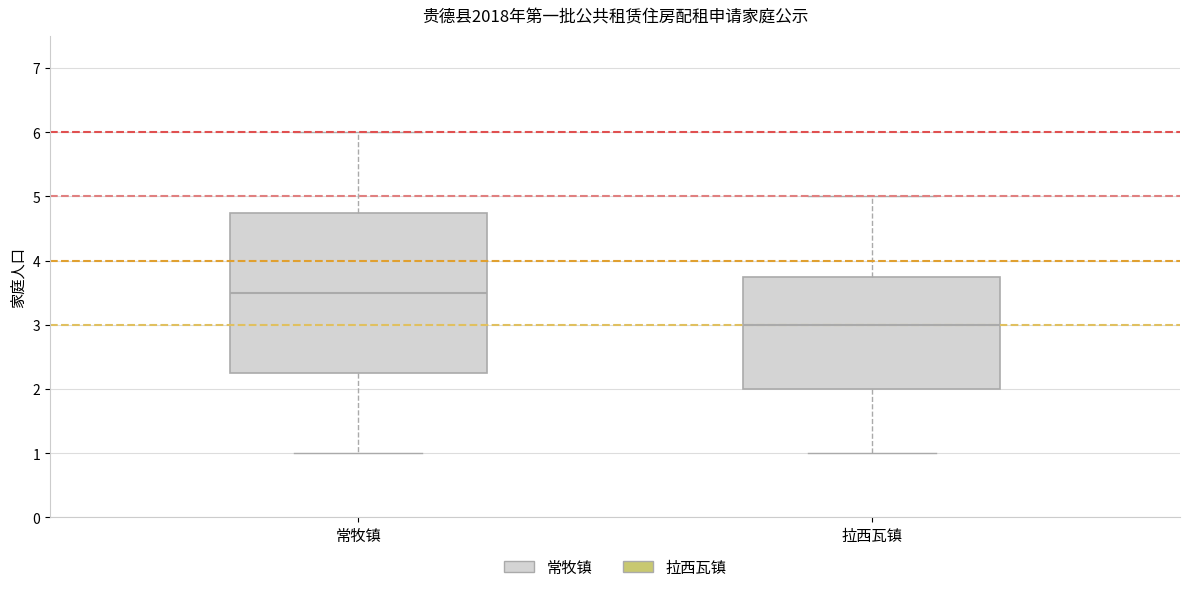

Which box has the highest median line?

常牧镇